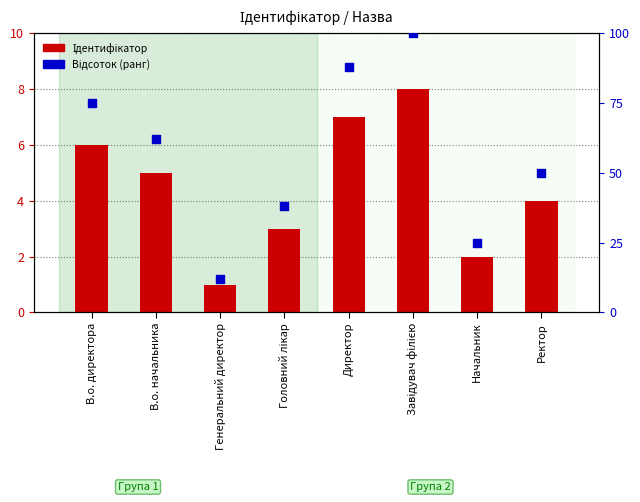

What are all the series names shown in the legend?

Ідентифікатор, Відсоток (ранг)